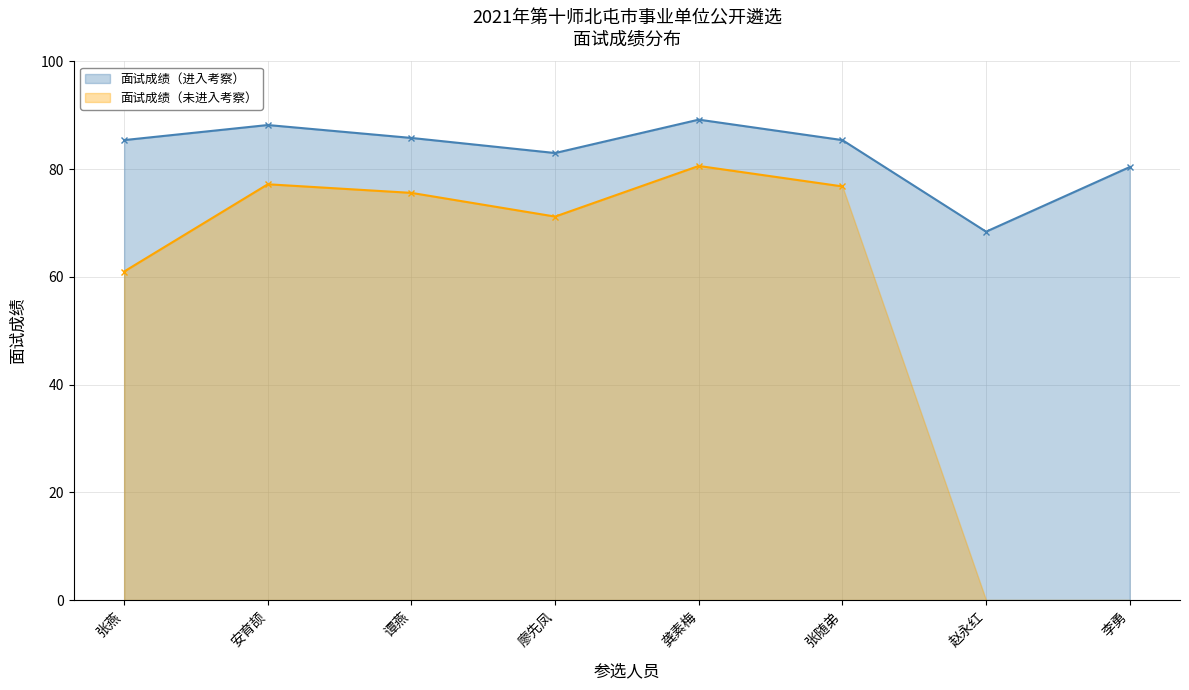

What is the difference between the second highest and second lowest values?

7.8